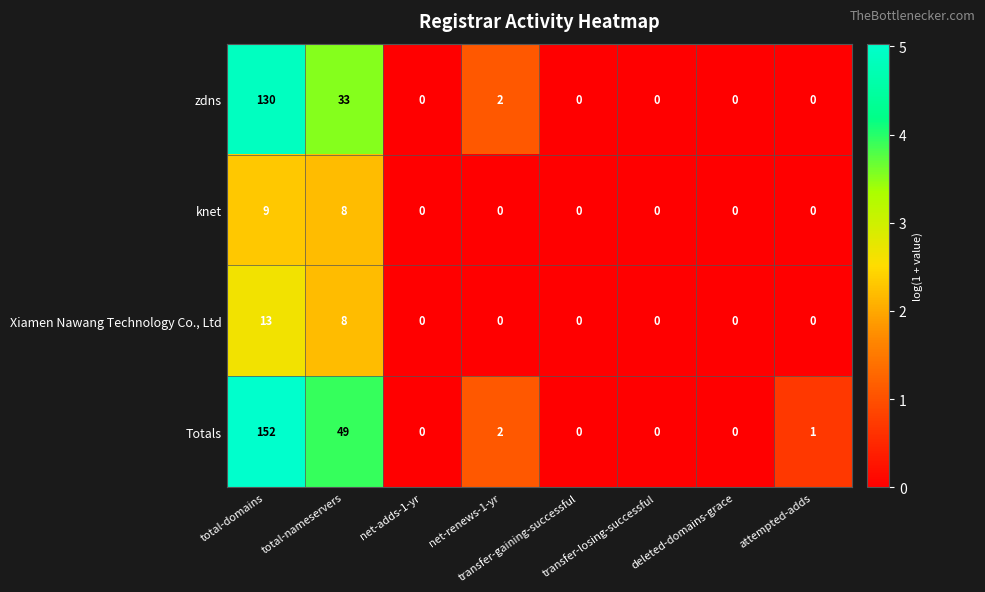

What is the sum of all Totals values?

204